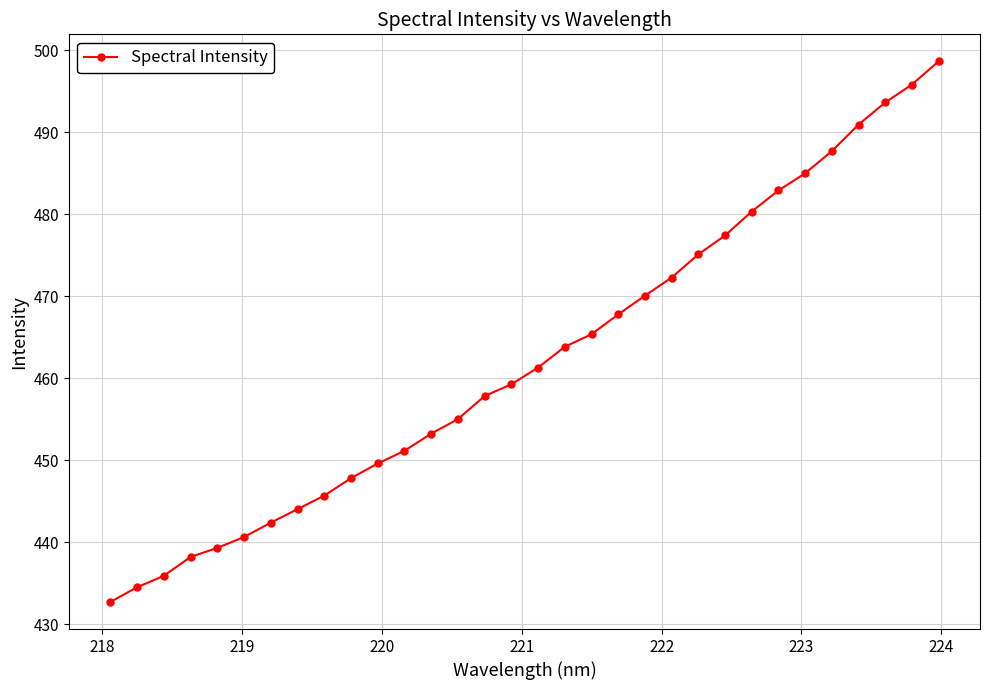

What is the value of the 10th point from the left?

447.8